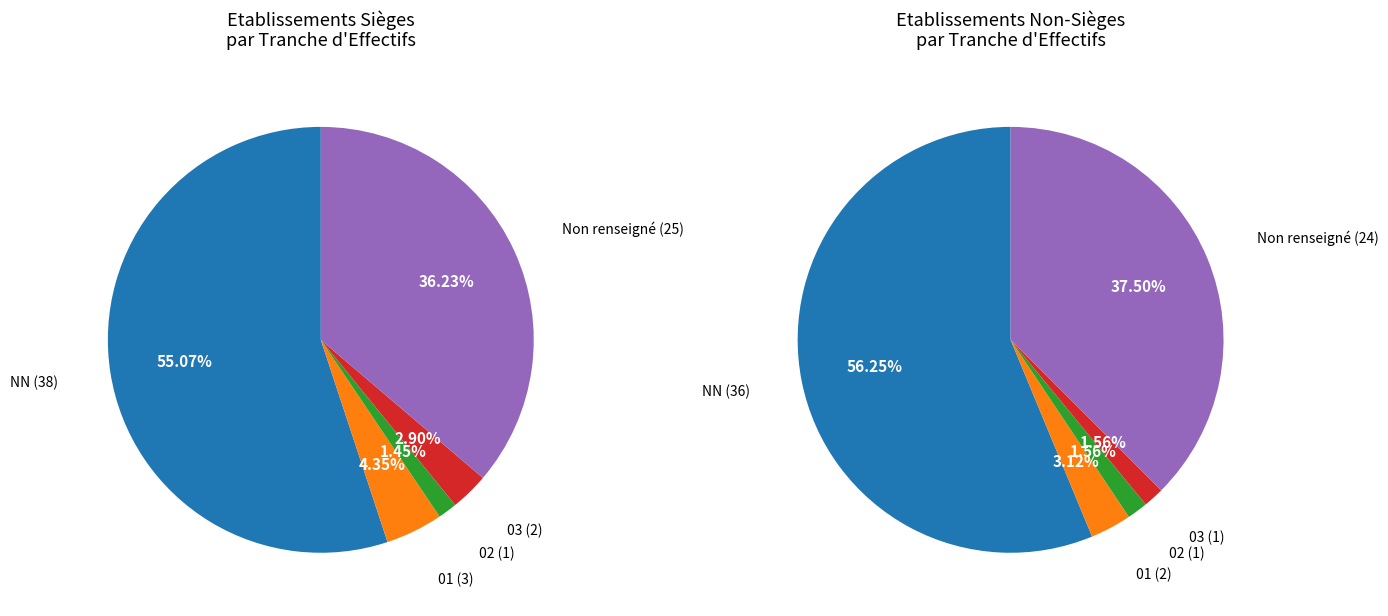

What is the smallest slice in the pie chart?

02